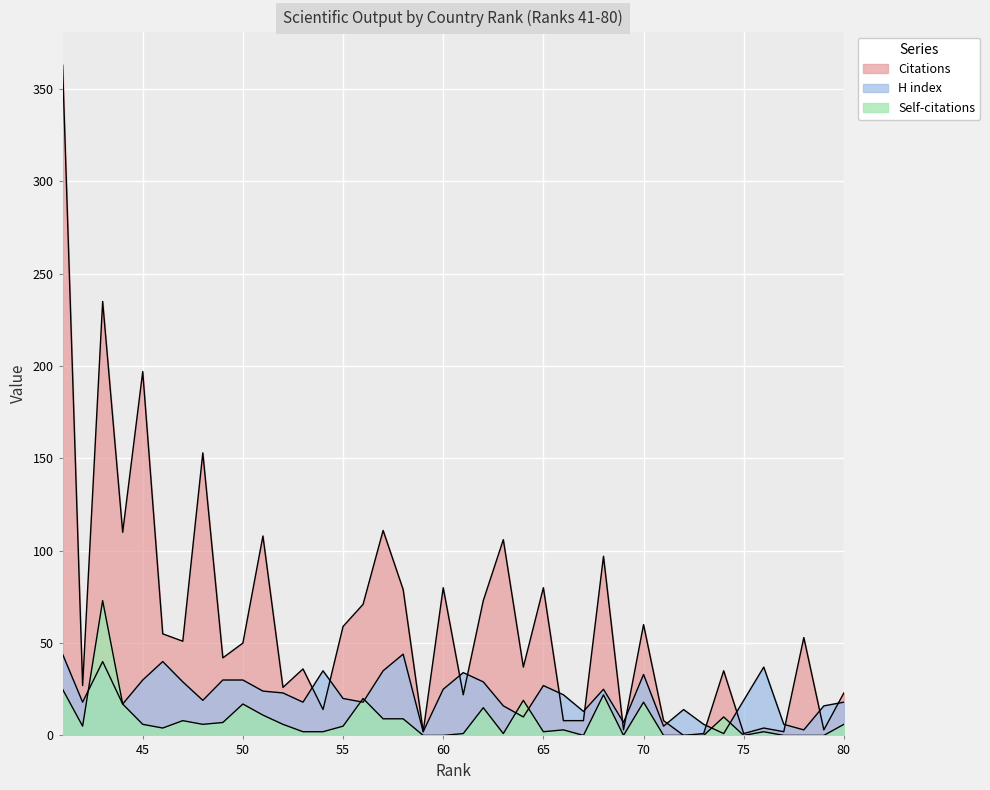

What is the sum of all Self-citations values?

331